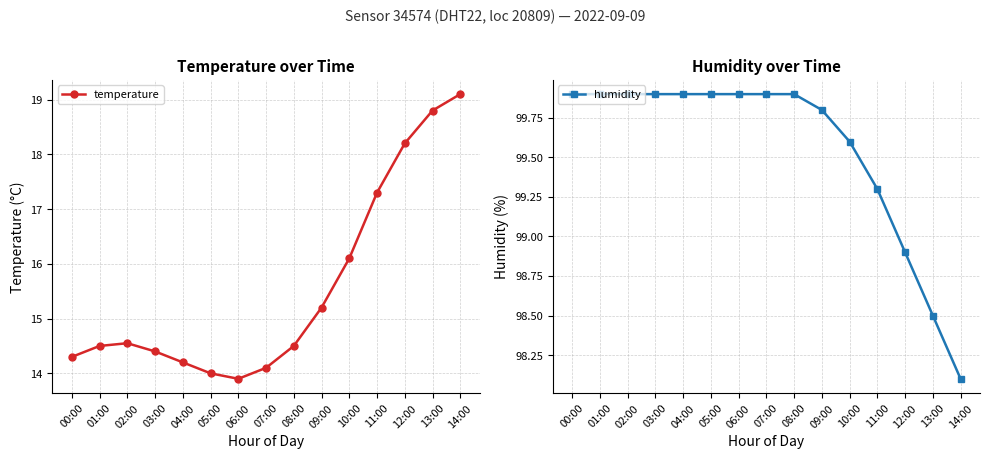

Read the humidity value at 08:00.

99.9